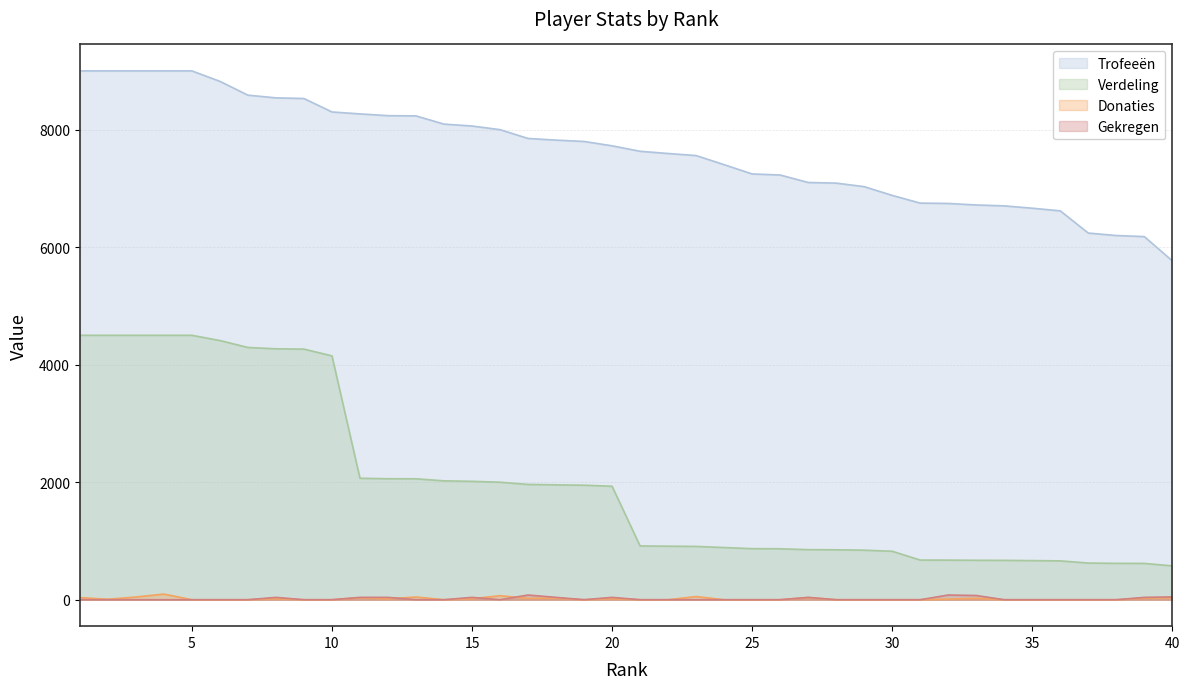

What is the average value of the Trofeeën series?

7630